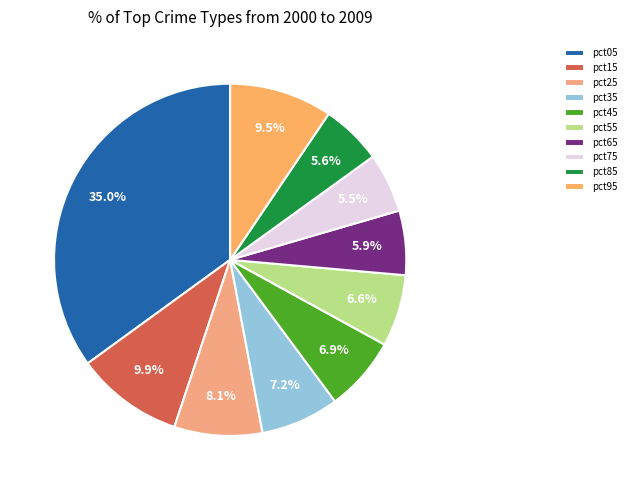

How many segments does this pie chart have?

10